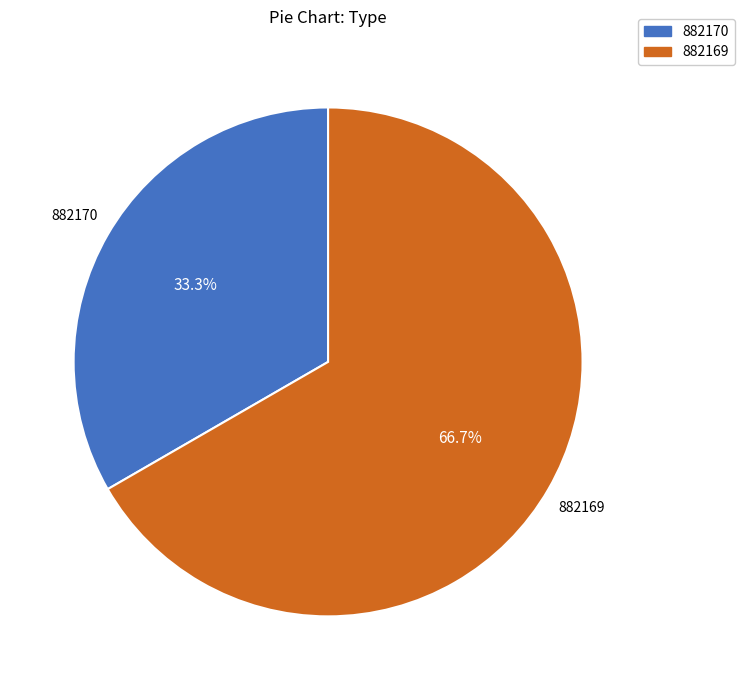

To the nearest percent, what is the combined percentage of 882169 and 882170?

100%